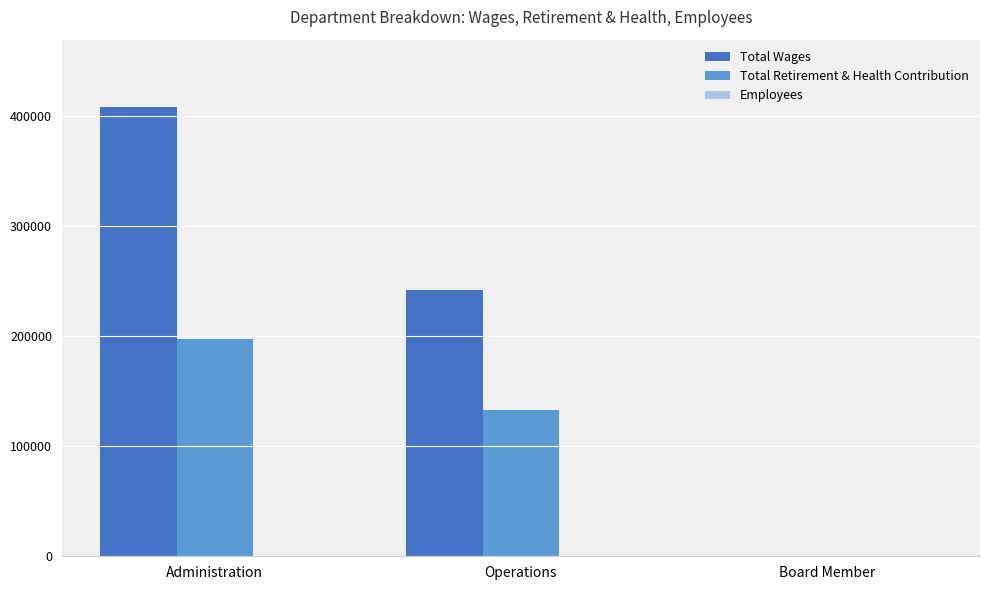

How many groups of bars are there?

3